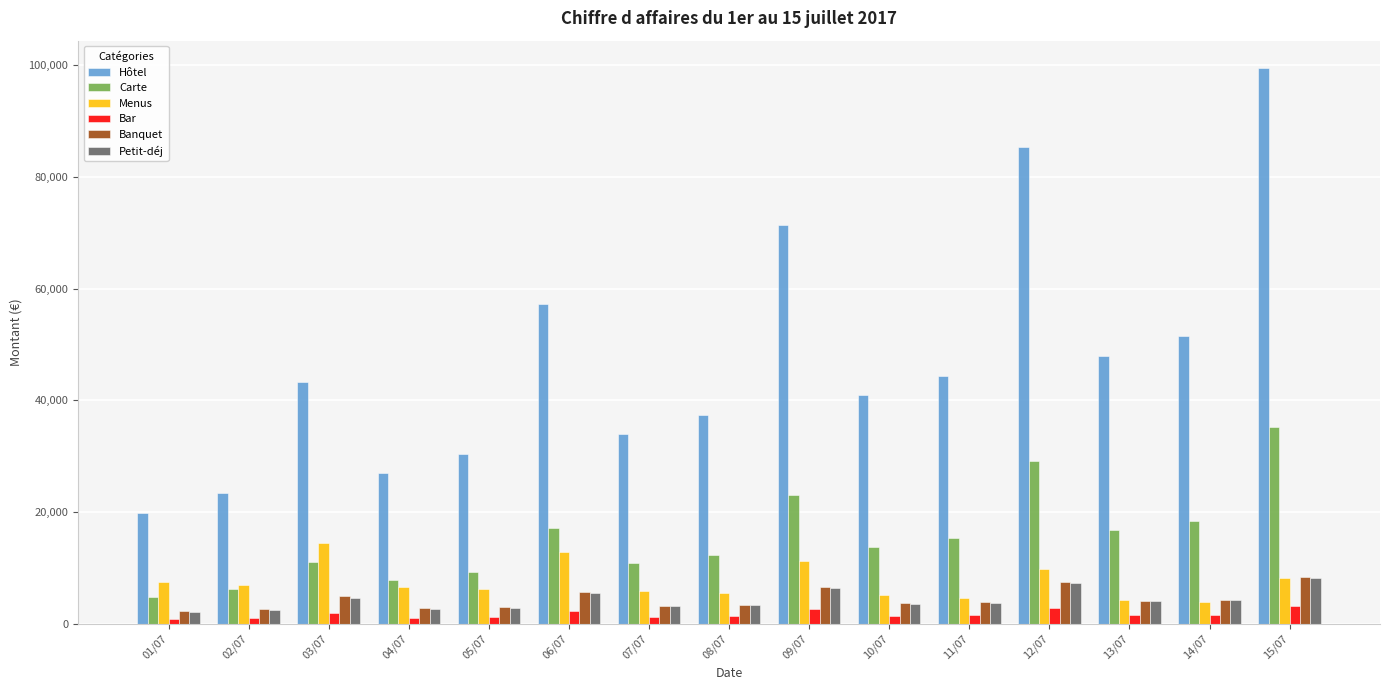

Which series has the largest range (max minus min)?

Hôtel